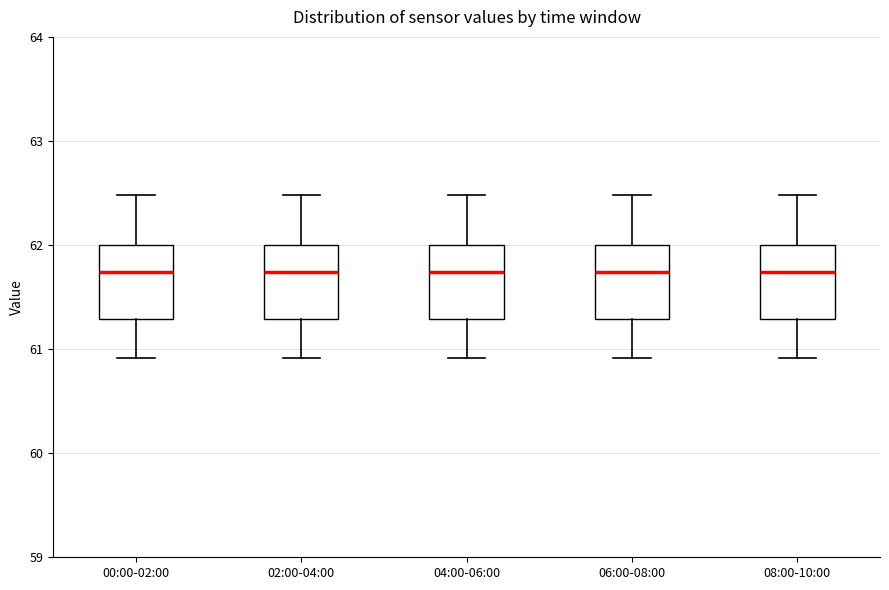

Reading left to right, transcribe this box plot: for each box, give where its median line is, the range the box spans, and where its two whiskers end, as read against the y-axis. The values are not printed on the chart, so give them approximately, as read against the axis.

00:00-02:00: median 61.7, box 61.3 to 62.0, whiskers 60.9 to 62.5
02:00-04:00: median 61.7, box 61.3 to 62.0, whiskers 60.9 to 62.5
04:00-06:00: median 61.7, box 61.3 to 62.0, whiskers 60.9 to 62.5
06:00-08:00: median 61.7, box 61.3 to 62.0, whiskers 60.9 to 62.5
08:00-10:00: median 61.7, box 61.3 to 62.0, whiskers 60.9 to 62.5